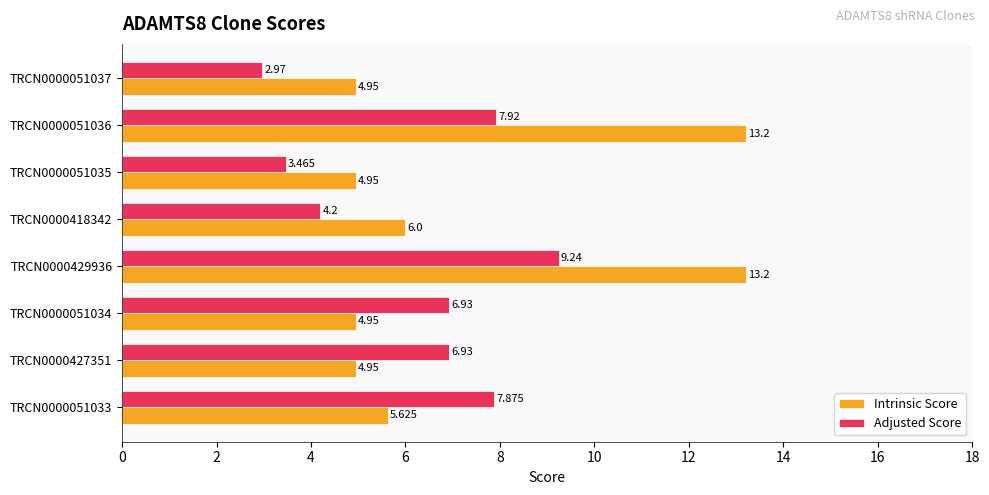

Which series has the largest total across all categories?

Intrinsic Score